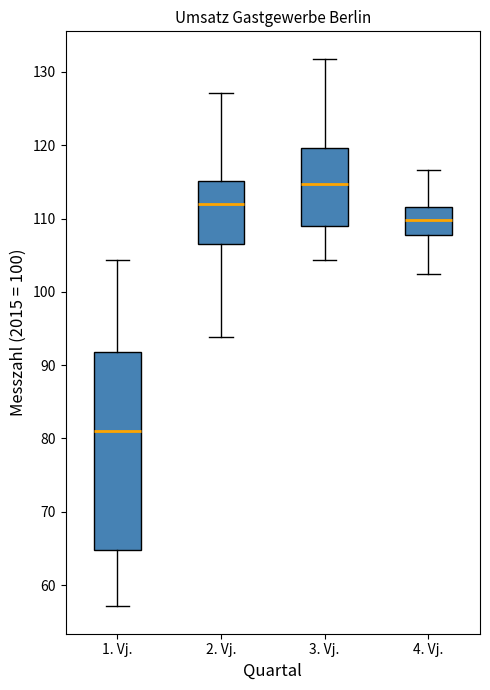

Reading left to right, transcribe this box plot: for each box, give where its median line is, the range the box spans, and where its two whiskers end, as read against the y-axis. The values are not printed on the chart, so give them approximately, as read against the axis.

1. Vj.: median 81, box 65 to 92, whiskers 57 to 104
2. Vj.: median 112, box 107 to 115, whiskers 94 to 127
3. Vj.: median 115, box 109 to 120, whiskers 104 to 132
4. Vj.: median 110, box 108 to 112, whiskers 102 to 117